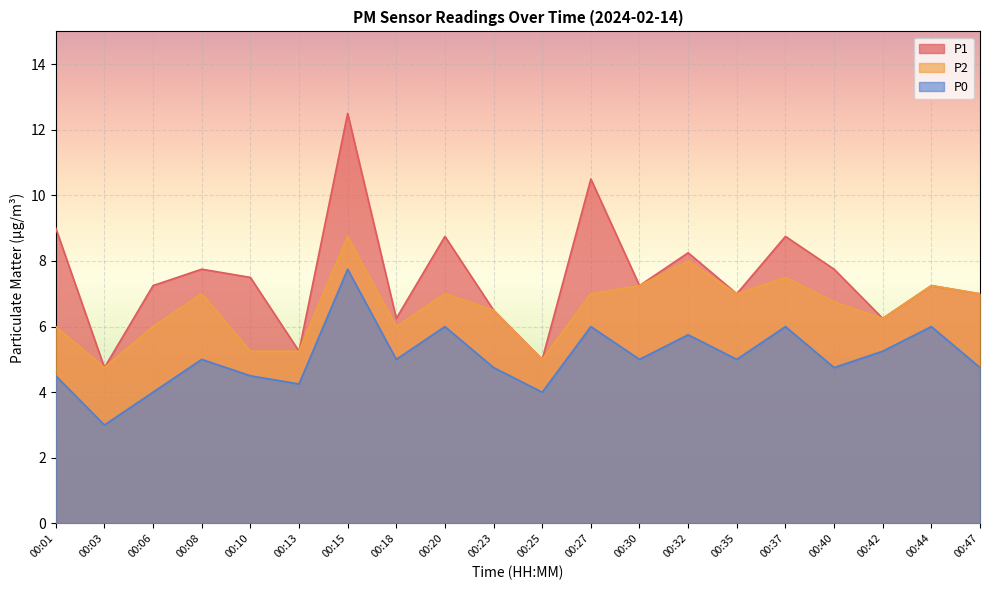

True or false: P0 and P1 intersect in this chart.

False